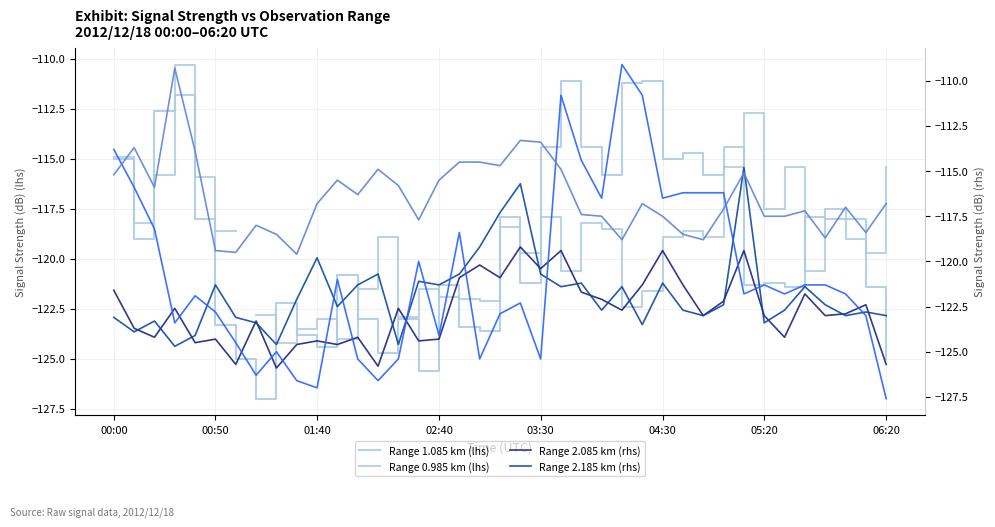

True or false: Range 1.085 km (lhs) has a value of -36.4 at 05:20.

False